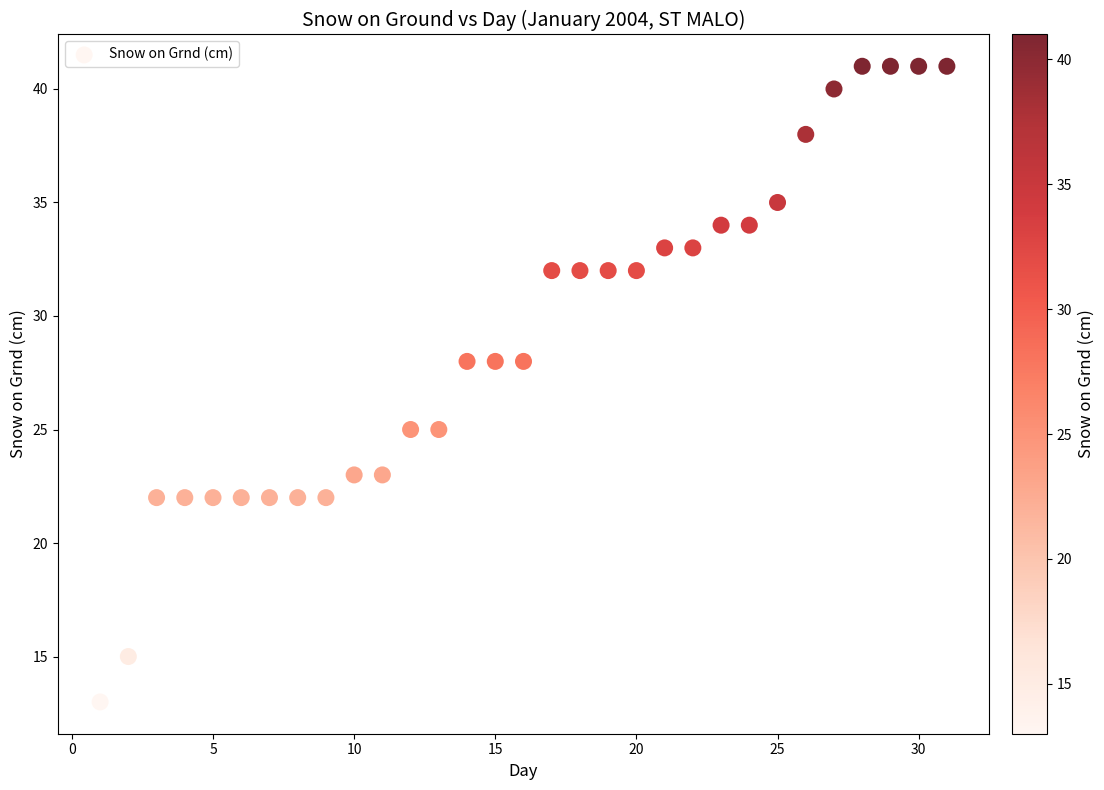

What is the range of X values (max minus min)?

30